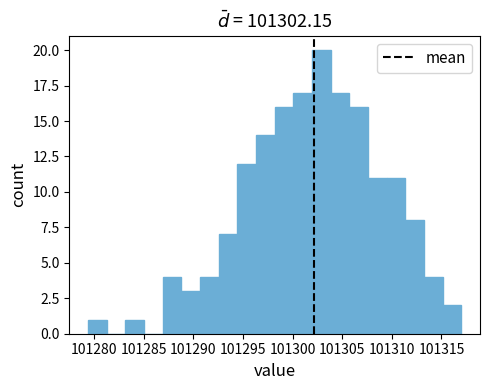

Read against the x-axis, roughly where is the centre of the tallest bar?

101303.0